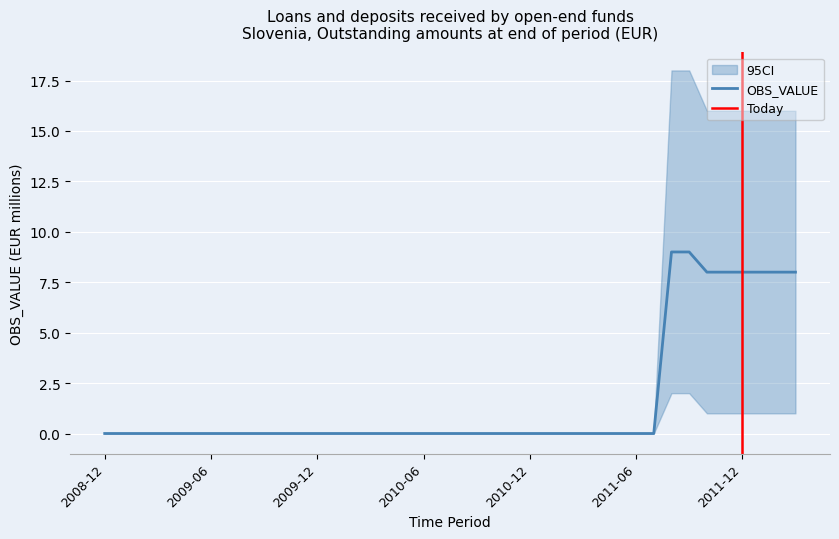

What is the label of the 7th point from the right?

2011-09